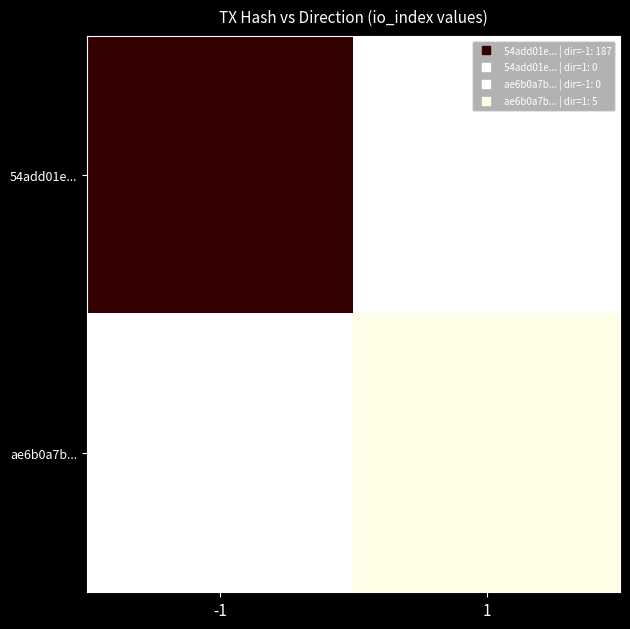

Reading left to right, extract all data points from this chart.

54add01e...: -1=187	1=0
ae6b0a7b...: -1=0	1=5